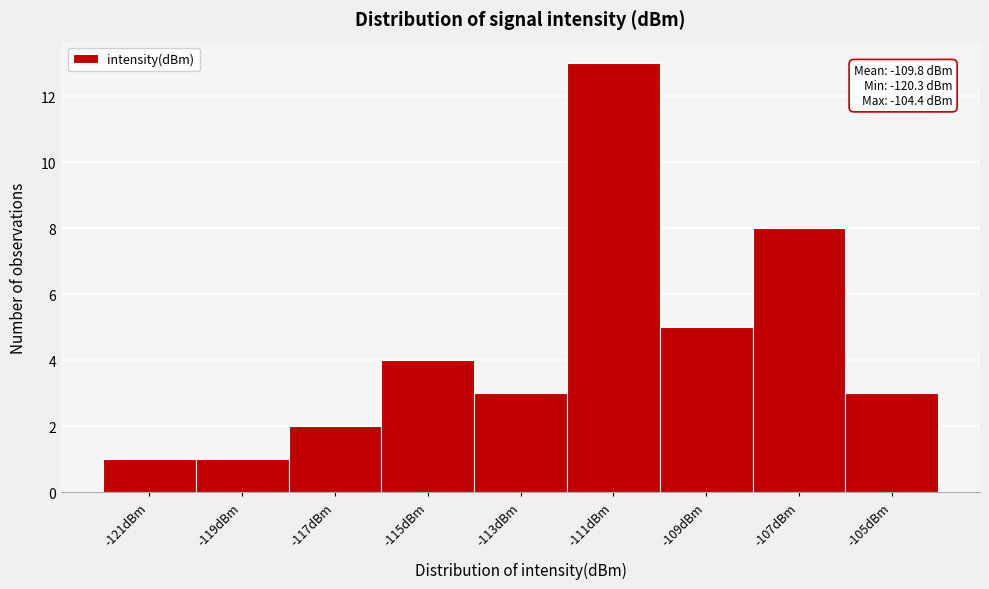

Reading left to right, what are all the values shown in this chart?

-121dBm=1	-119dBm=1	-117dBm=2	-115dBm=4	-113dBm=3	-111dBm=13	-109dBm=5	-107dBm=8	-105dBm=3